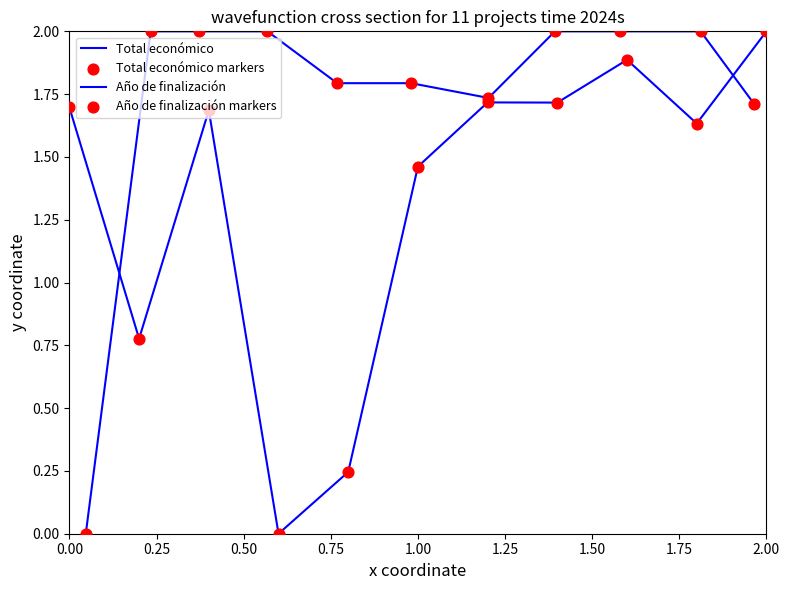

Is the value of Total económico at 1.75 greater than the value of Año de finalización markers at 0.50?

No